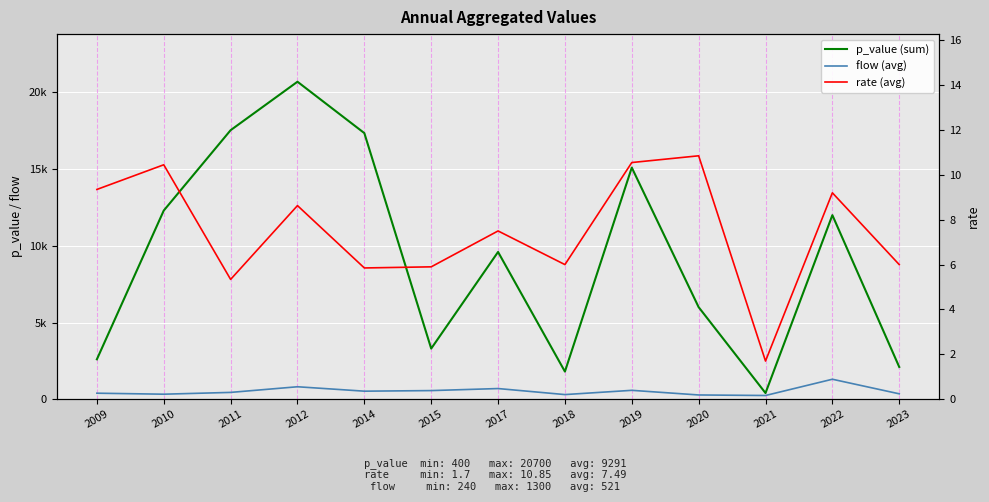

How many lines are shown in the chart?

3